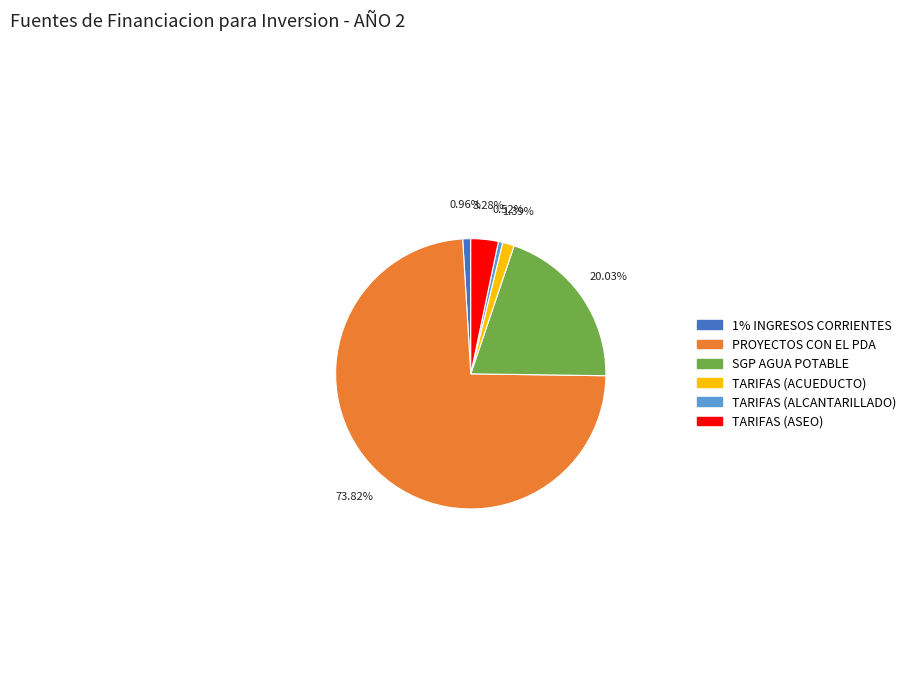

To the nearest percent, what is the combined percentage of 1% INGRESOS CORRIENTES and SGP AGUA POTABLE?

21%